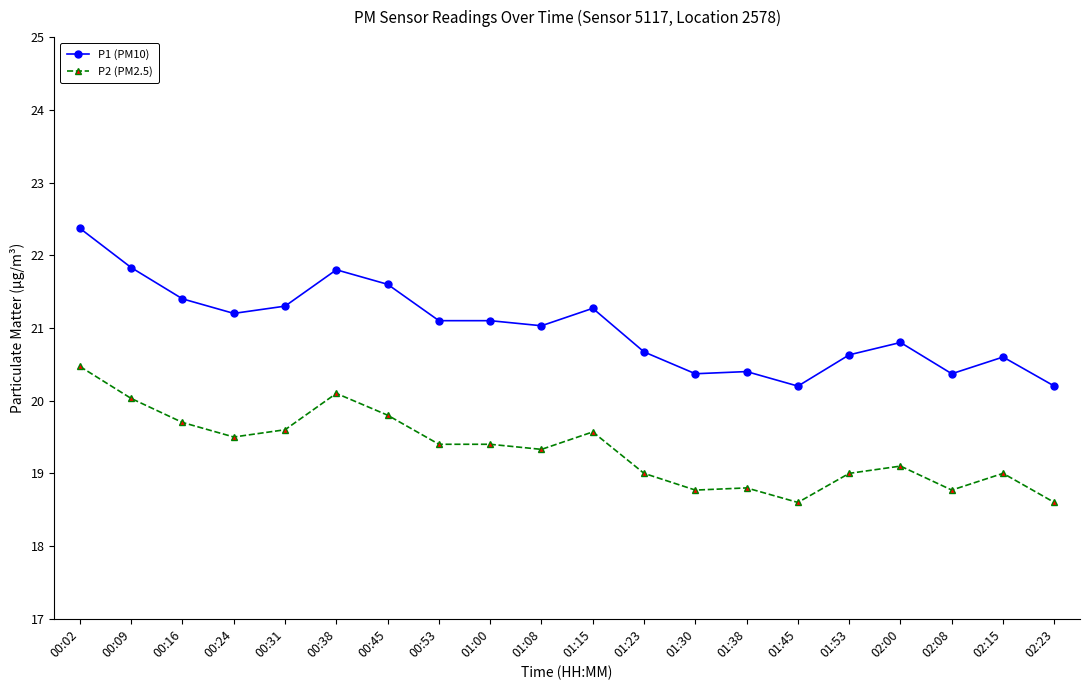

What is the sum of the P1 (PM10) values at 01:38 and 00:31?

41.7